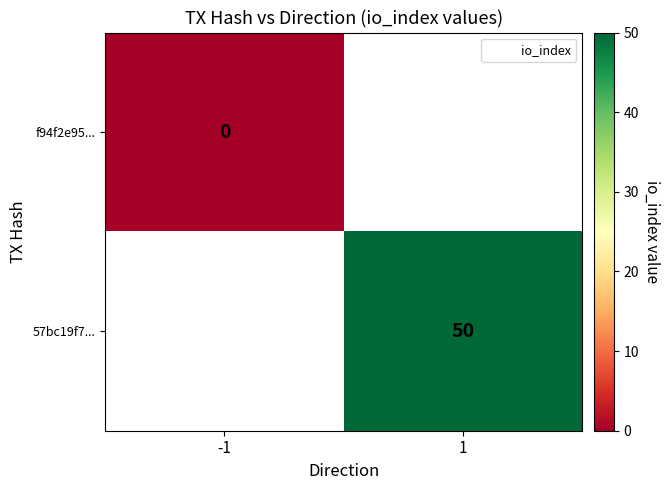

Which series has the widest spread of values?

f94f2e95...